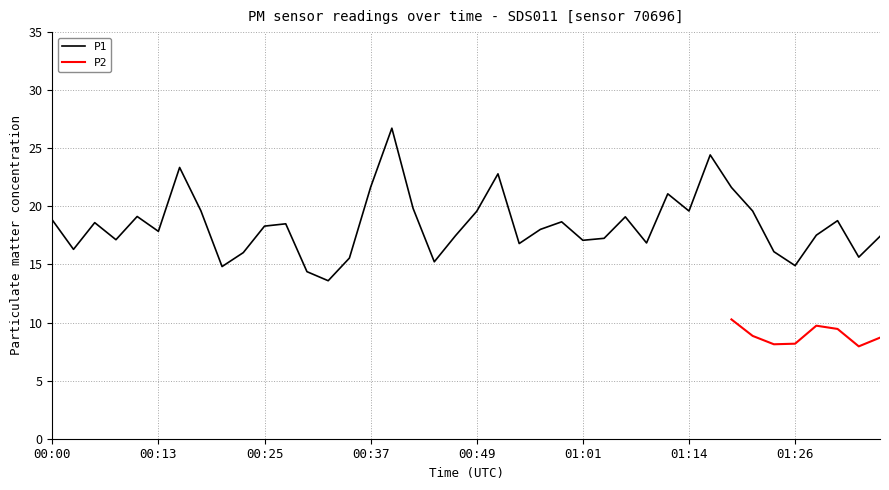

The chart shows a value of 7.1 at 00:54. True or false?

False